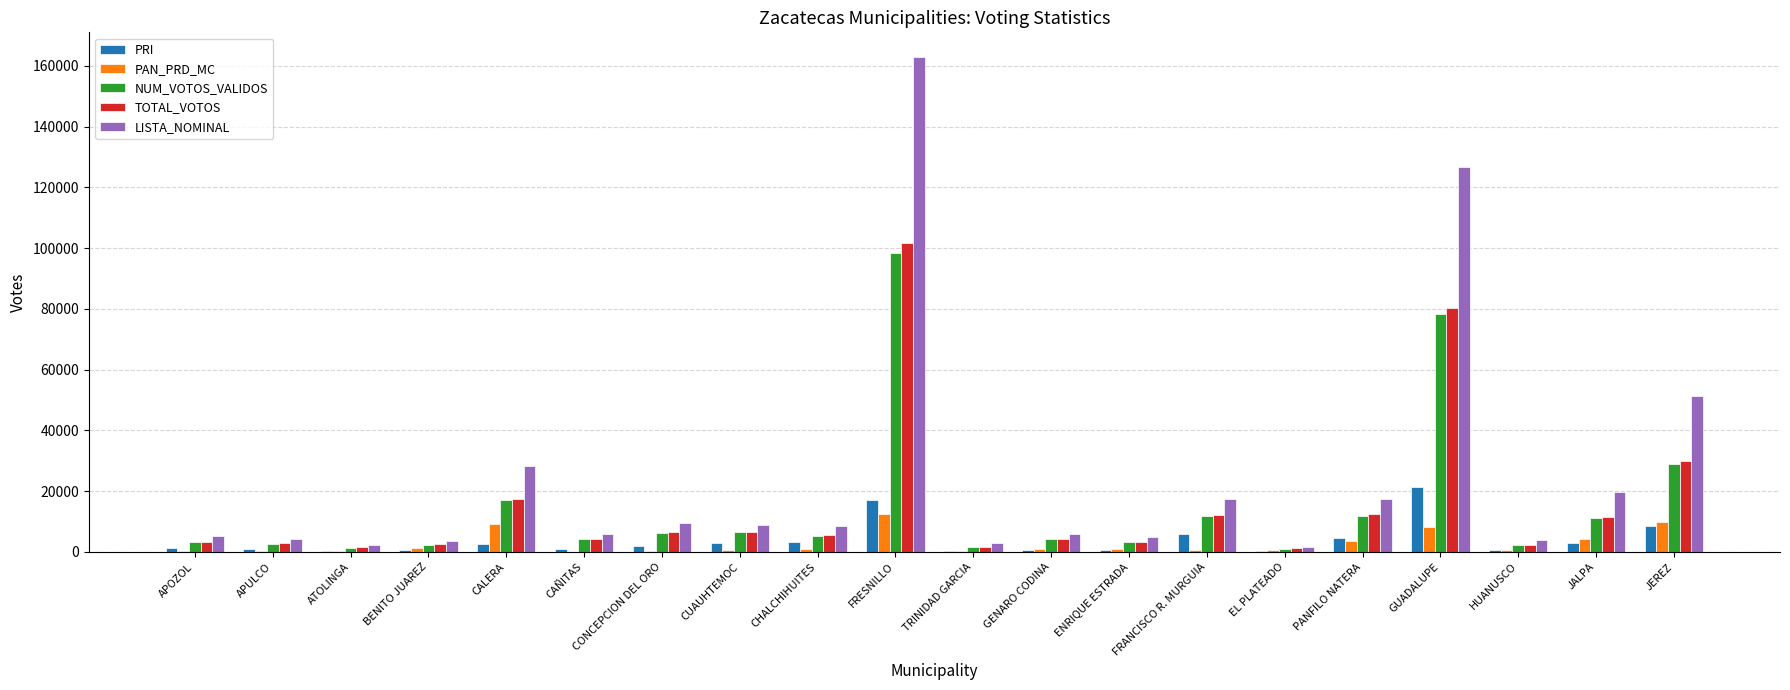

At which label does NUM_VOTOS_VALIDOS reach its peak?

FRESNILLO